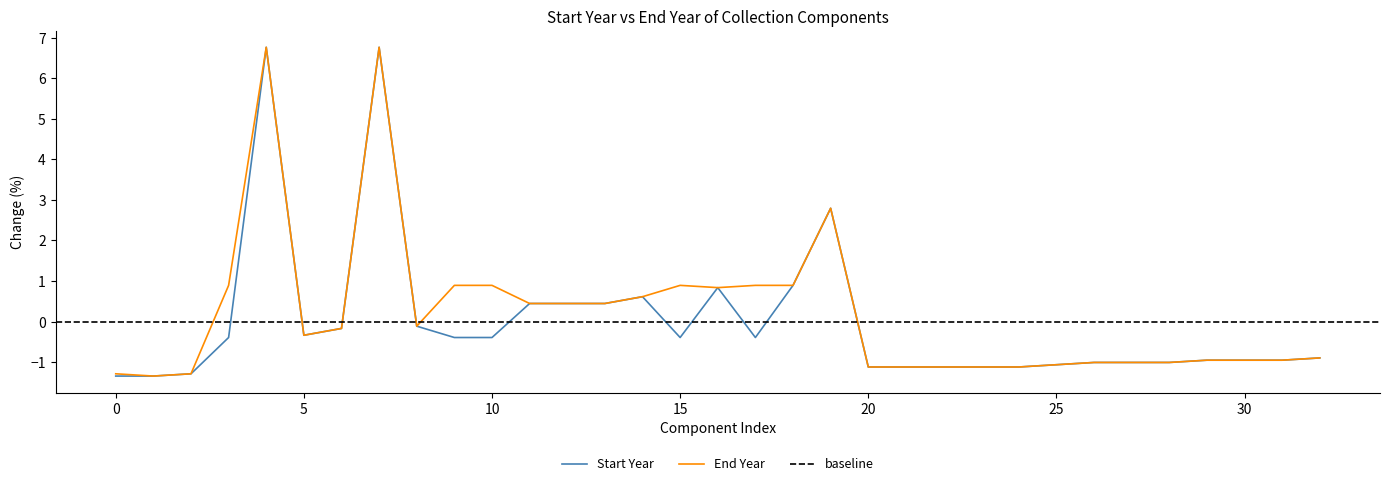

Is the value of End Year at 23 greater than the value of Start Year at 2?

Yes